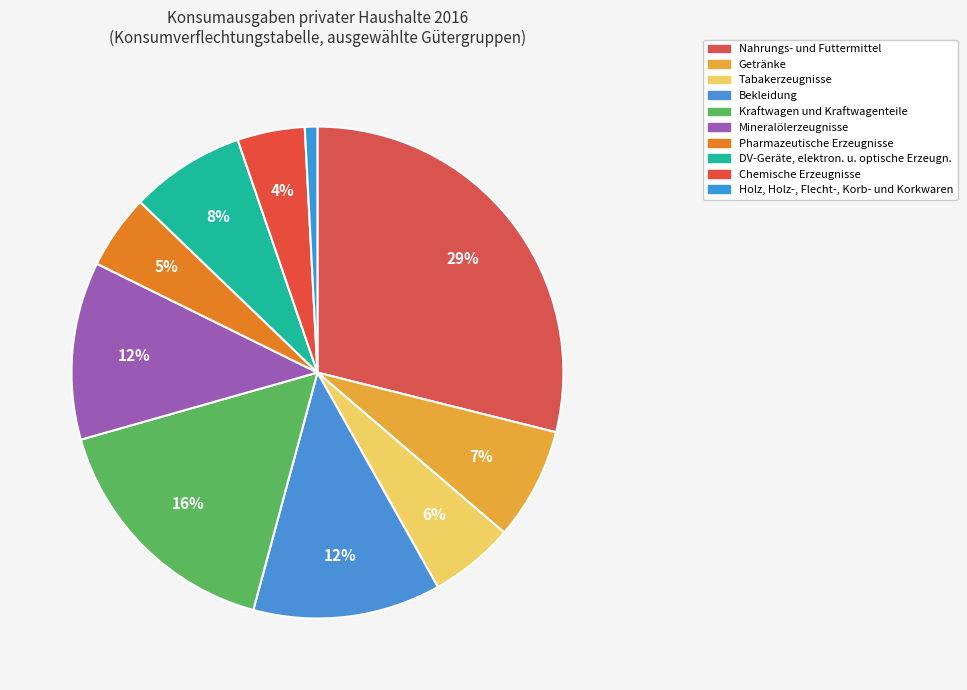

Approximately how many times larger is the value at DV-Geräte, elektron. u. optische Erzeugn. compared to Holz, Holz-, Flecht-, Korb- und Korkwaren?

9.2